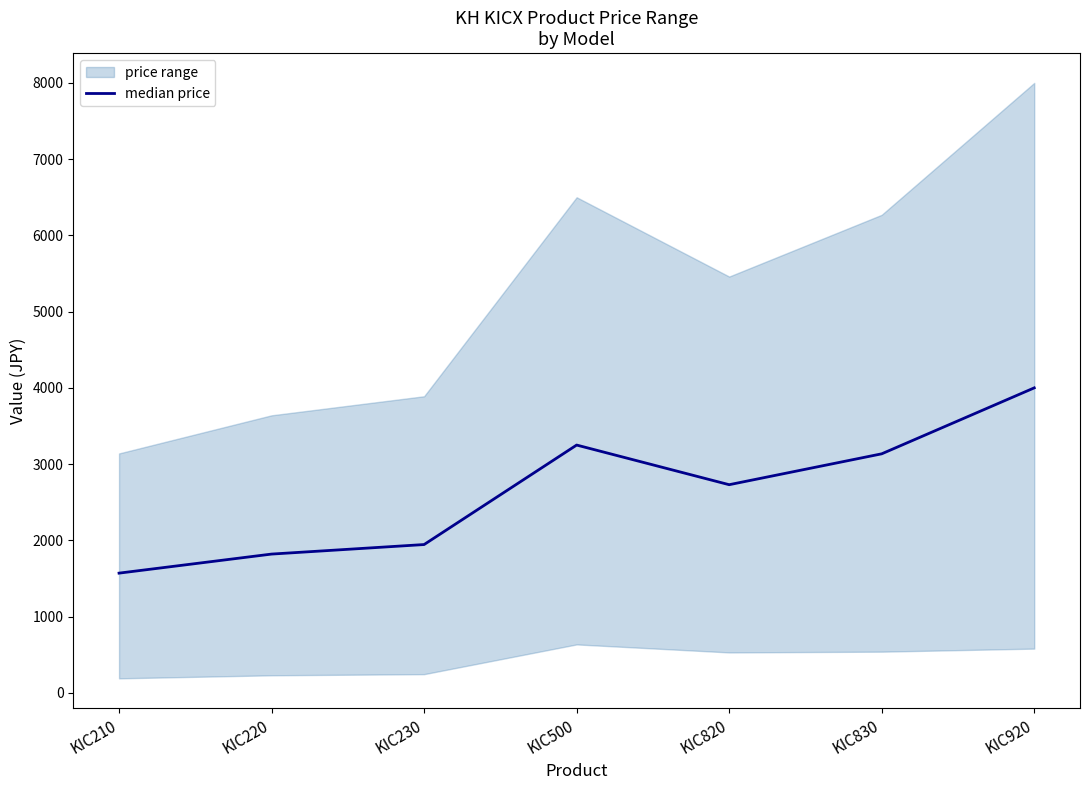

List the labels in order of value, smallest first.

KIC210, KIC220, KIC230, KIC820, KIC830, KIC500, KIC920